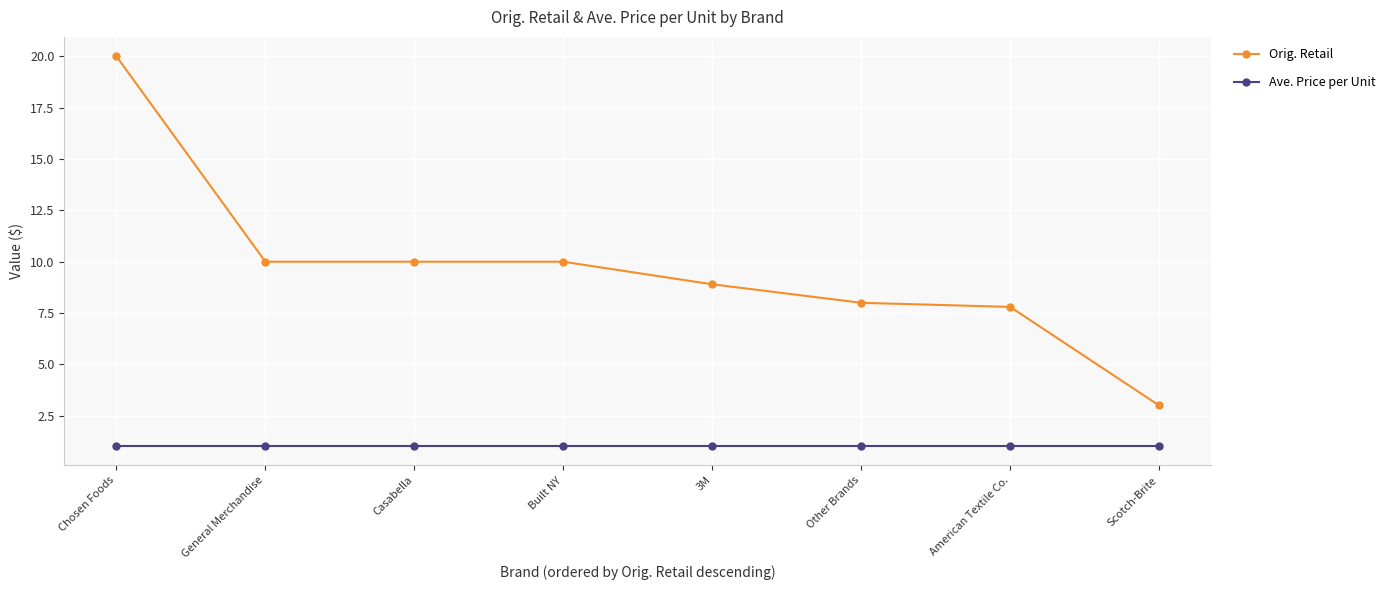

Reading left to right, what are all the values shown in this chart?

Orig. Retail: 20.0	10.0	10.0	10.0	8.9	8.0	7.8	3.0
Ave. Price per Unit: 1.0	1.0	1.0	1.0	1.0	1.0	1.0	1.0